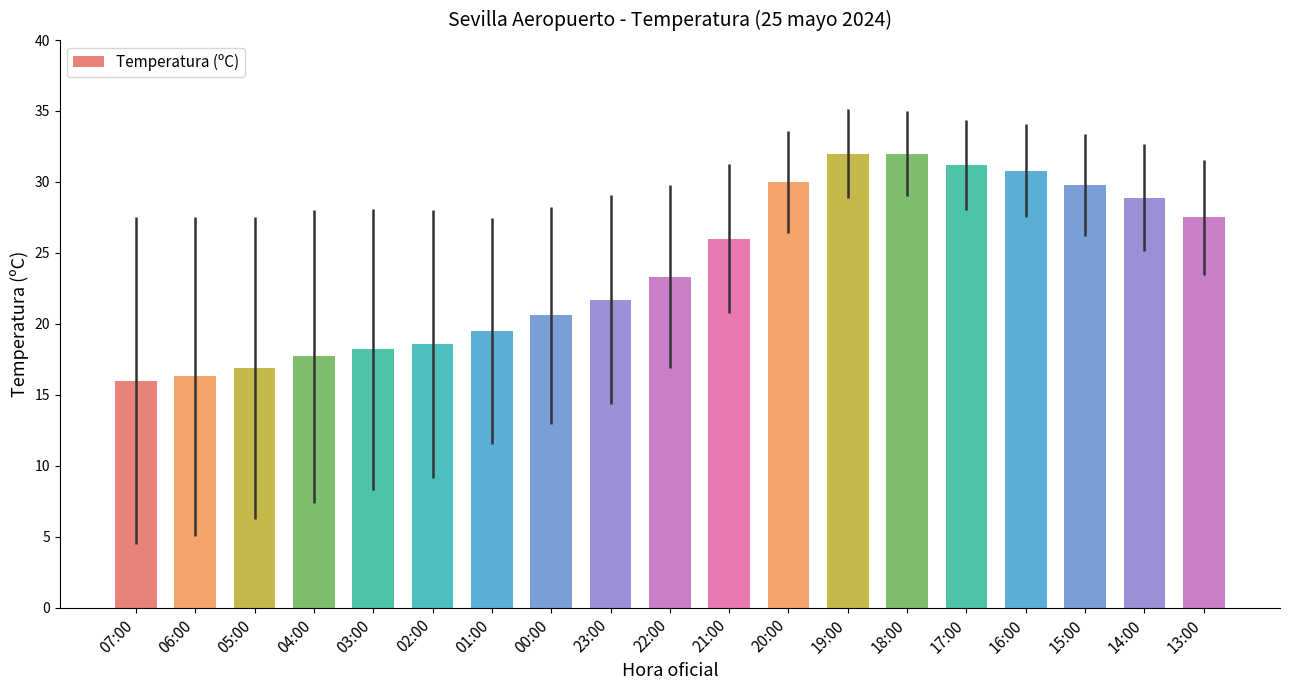

The value at 06:00 is 9.4. True or false?

False